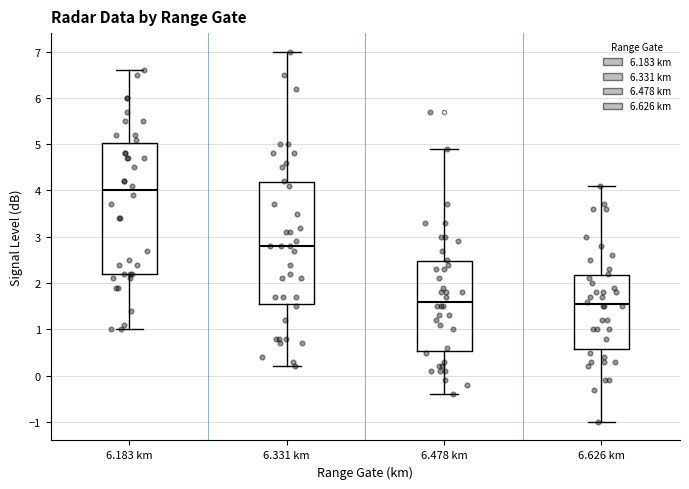

Reading left to right, read every box against the y-axis: the position of its median line, the range the box covers, and the ends of its whiskers. The values are not printed on the chart, so give them approximately, as read against the axis.

6.183 km: median 4.0, box 2.2 to 5.0, whiskers 1.0 to 6.6
6.331 km: median 2.8, box 1.6 to 4.2, whiskers 0.2 to 7.0
6.478 km: median 1.6, box 0.5 to 2.5, whiskers -0.4 to 4.9
6.626 km: median 1.6, box 0.6 to 2.2, whiskers -1.0 to 4.1